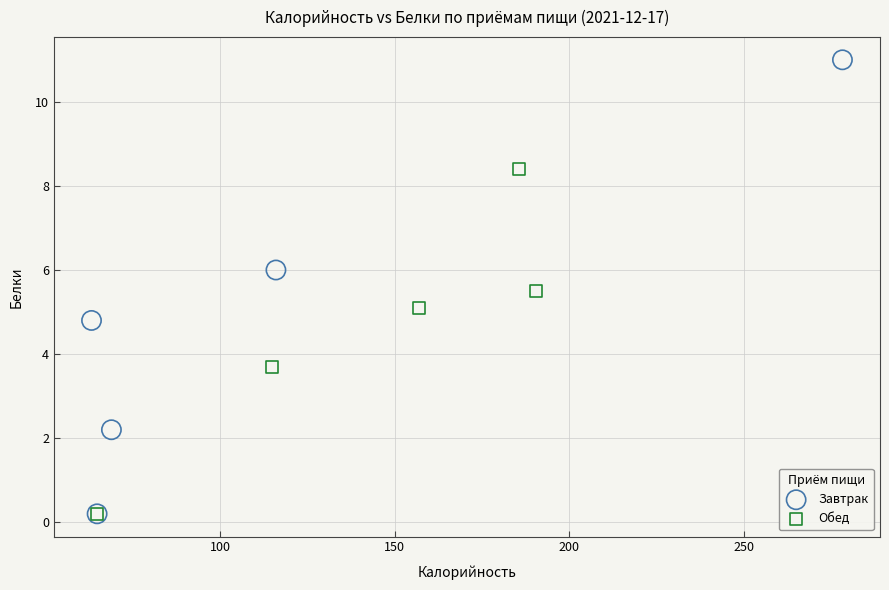

Which series has the widest spread of Y values?

Завтрак